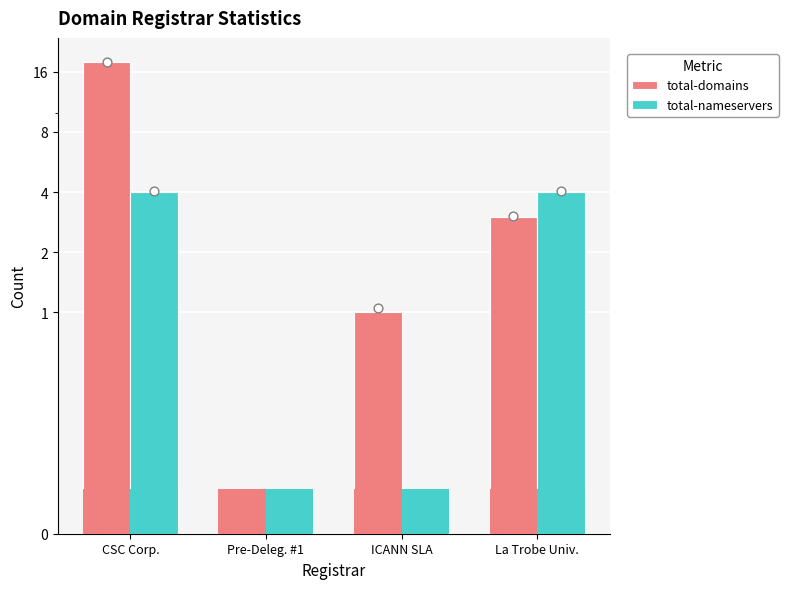

What are all the series names shown in the legend?

total-domains, total-nameservers